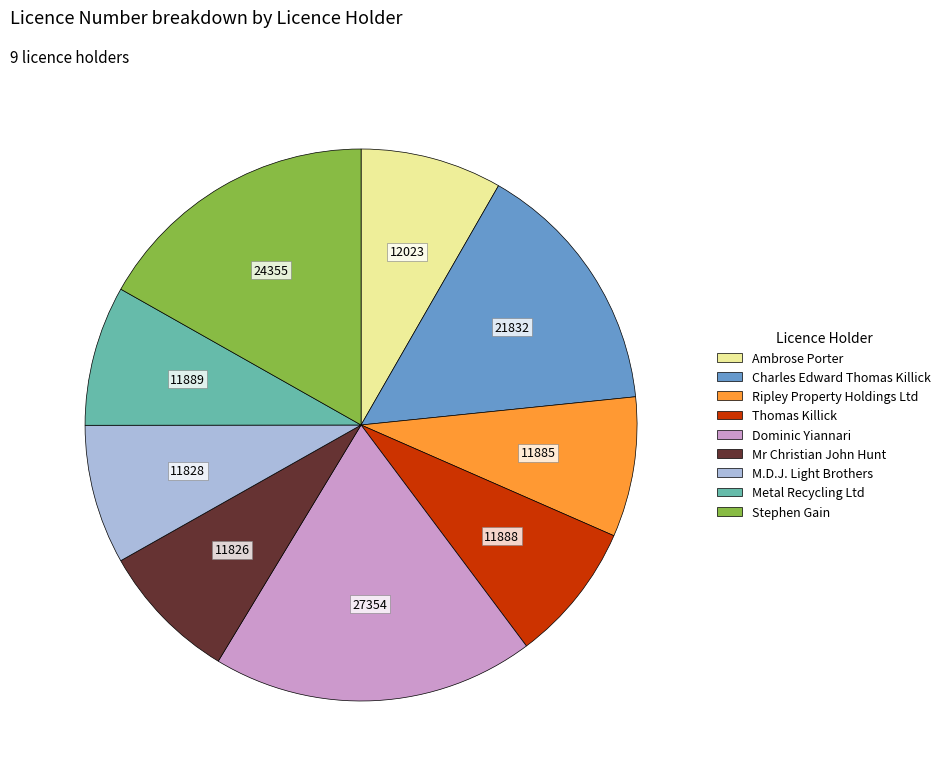

The Dominic Yiannari slice represents 32% of the pie. True or false?

False